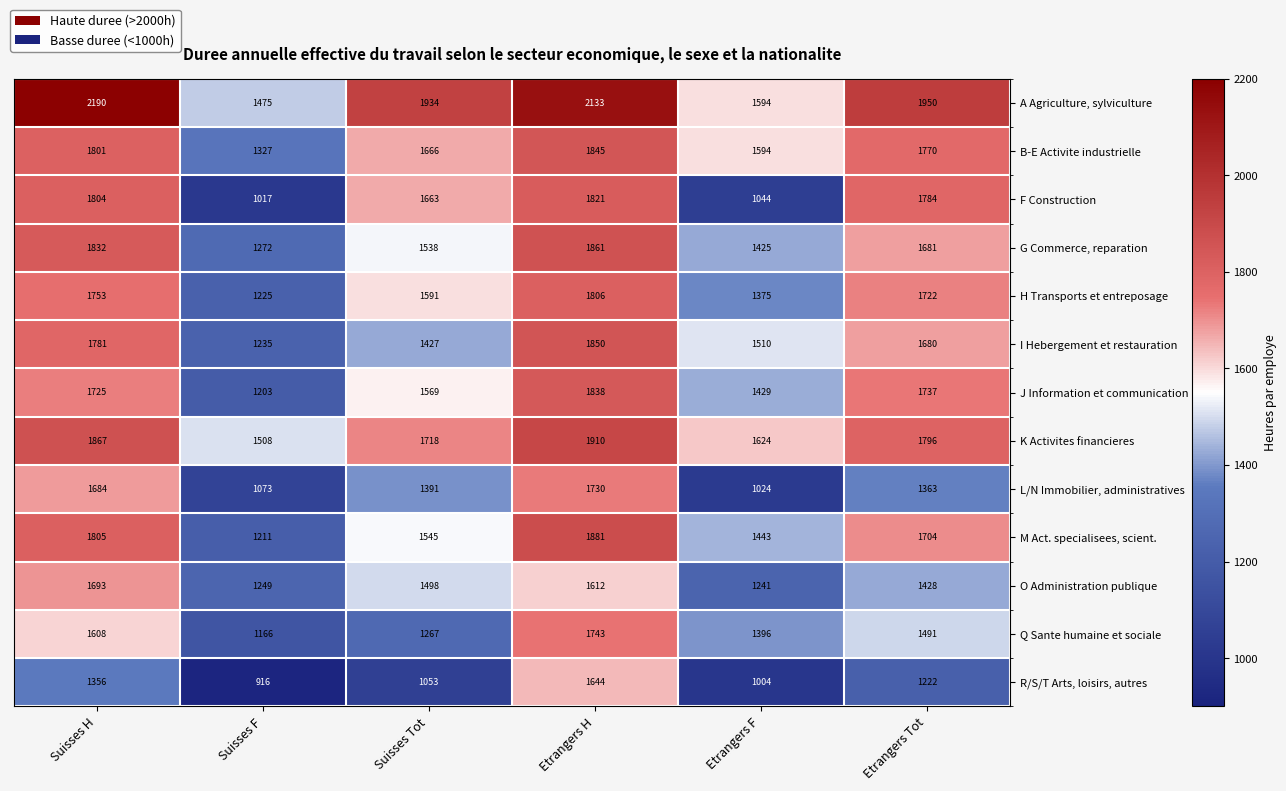

What value does the O Administration publique series have at Etrangers H, to the nearest 5?

1610